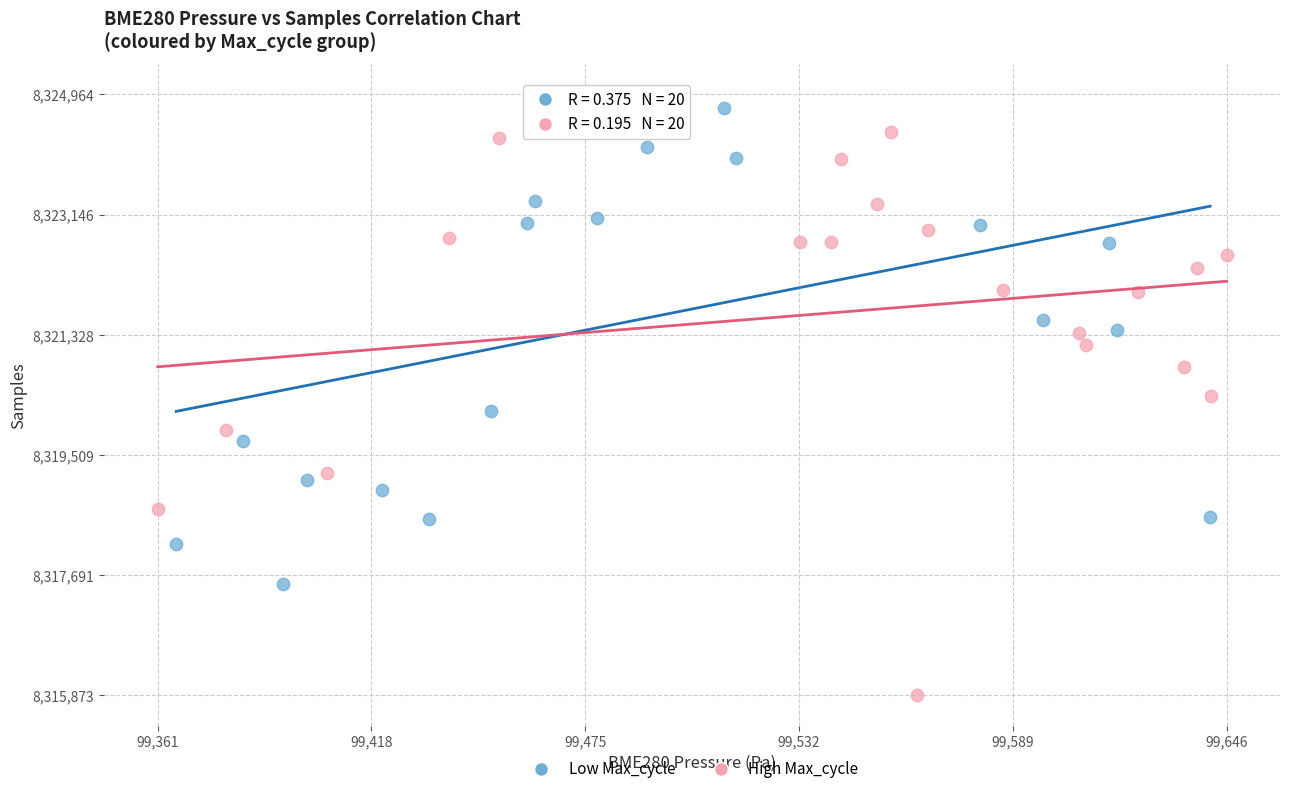

Which series reaches the maximum Y coordinate?

Low Max_cycle